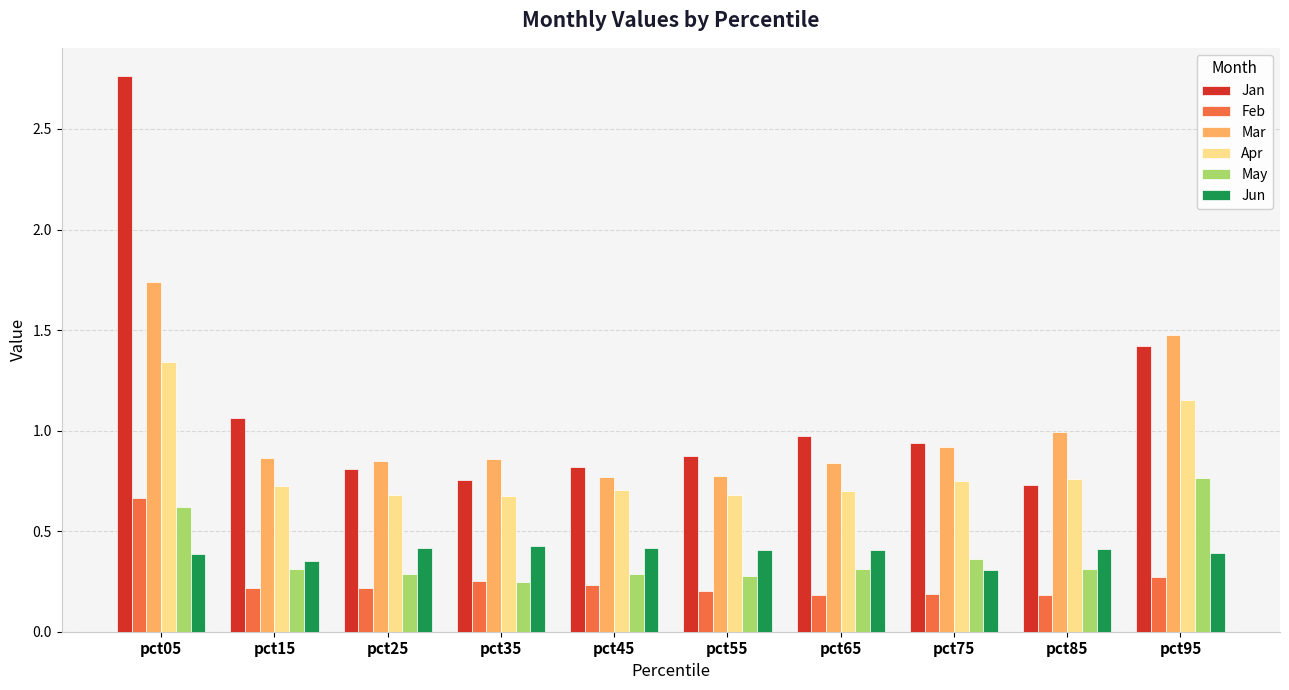

Are the bars horizontal?

No